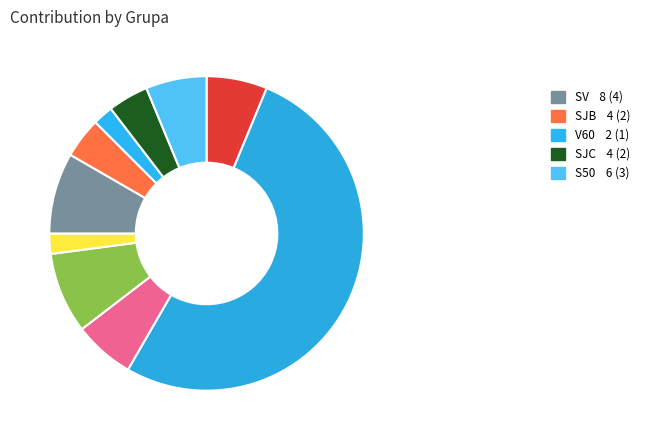

Count the number of slices in the pie.

10